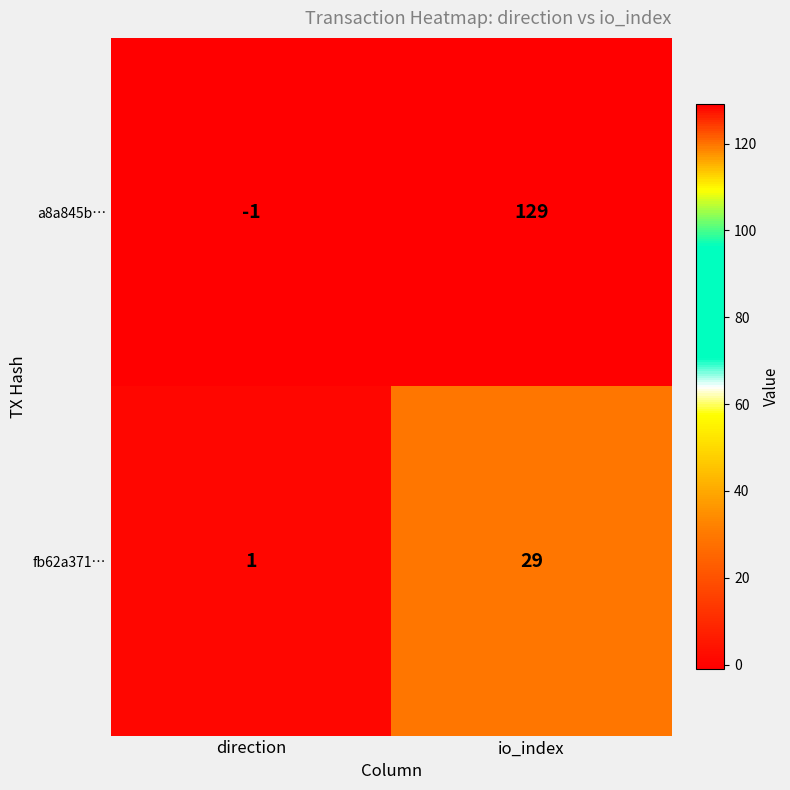

How many data points in a8a845b… are less than 129?

1